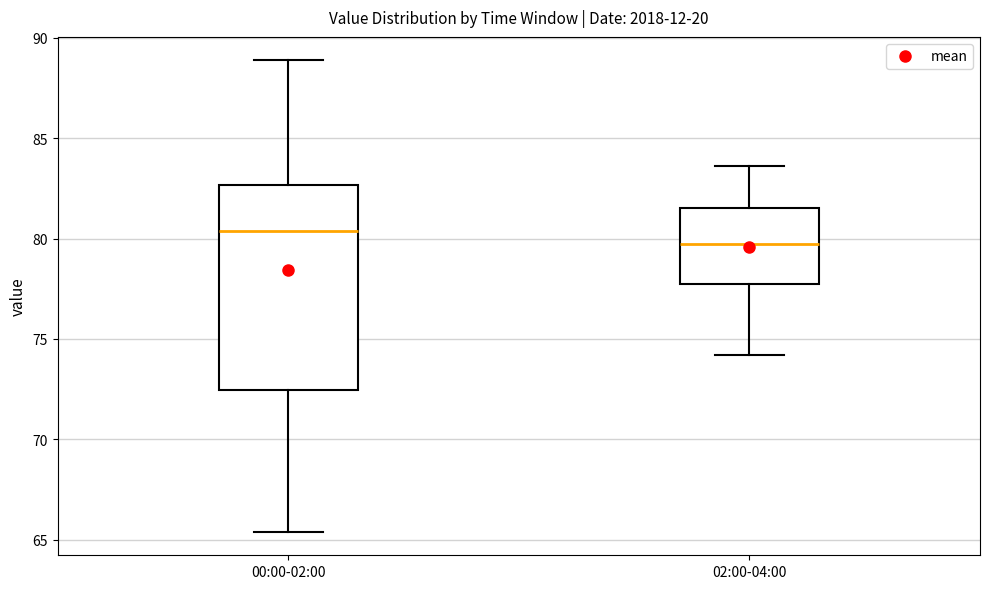

Which box has the highest median line?

00:00-02:00